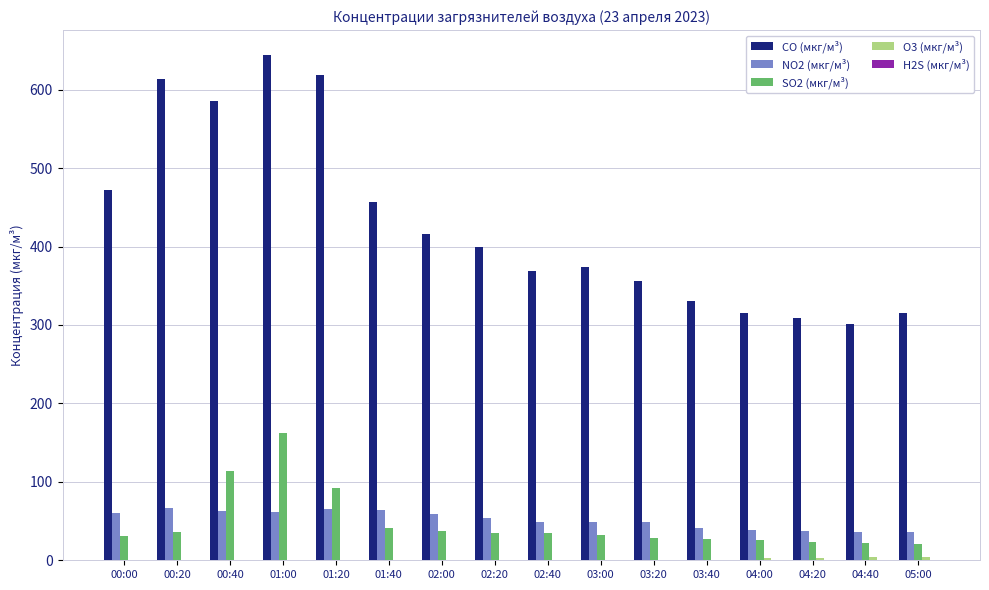

What is the sum of all SO2 (мкг/м³) values?

767.8